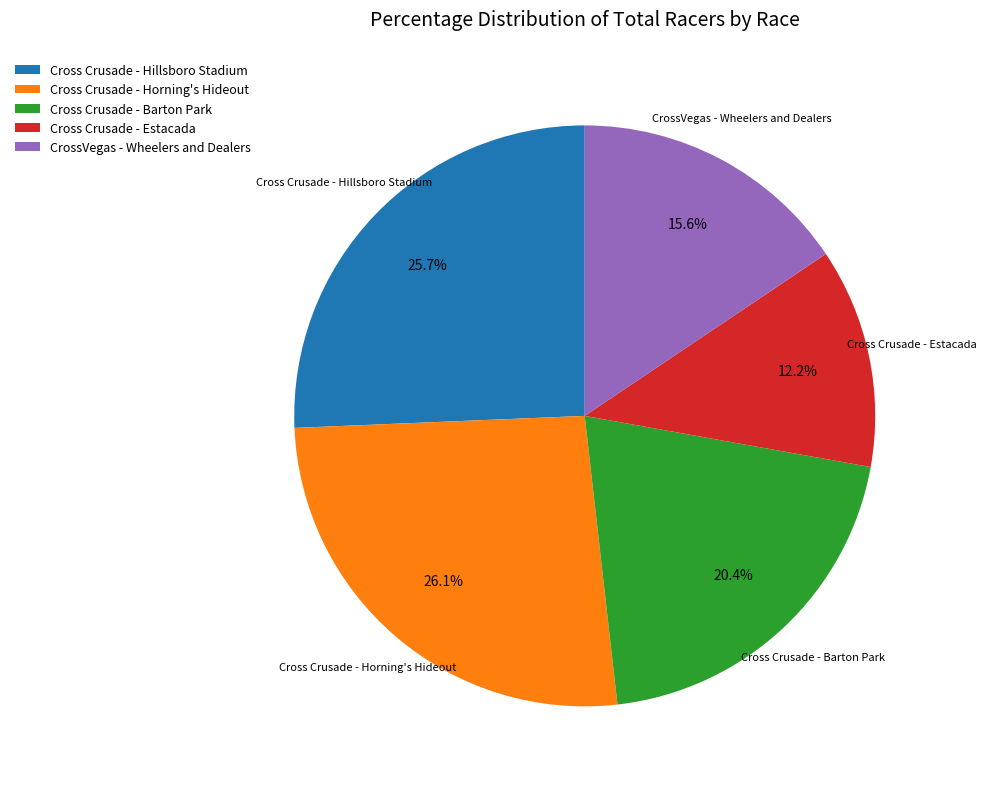

What is the smallest slice in the pie chart?

Cross Crusade - Estacada